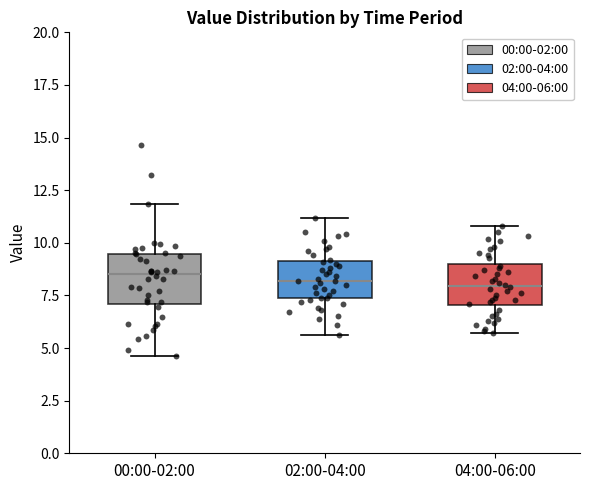

Reading left to right, transcribe this box plot: for each box, give where its median line is, the range the box spans, and where its two whiskers end, as read against the y-axis. The values are not printed on the chart, so give them approximately, as read against the axis.

00:00-02:00: median 8.5, box 7.0 to 9.5, whiskers 4.5 to 12.0
02:00-04:00: median 8.0, box 7.5 to 9.0, whiskers 5.5 to 11.0
04:00-06:00: median 8.0, box 7.0 to 9.0, whiskers 5.5 to 11.0